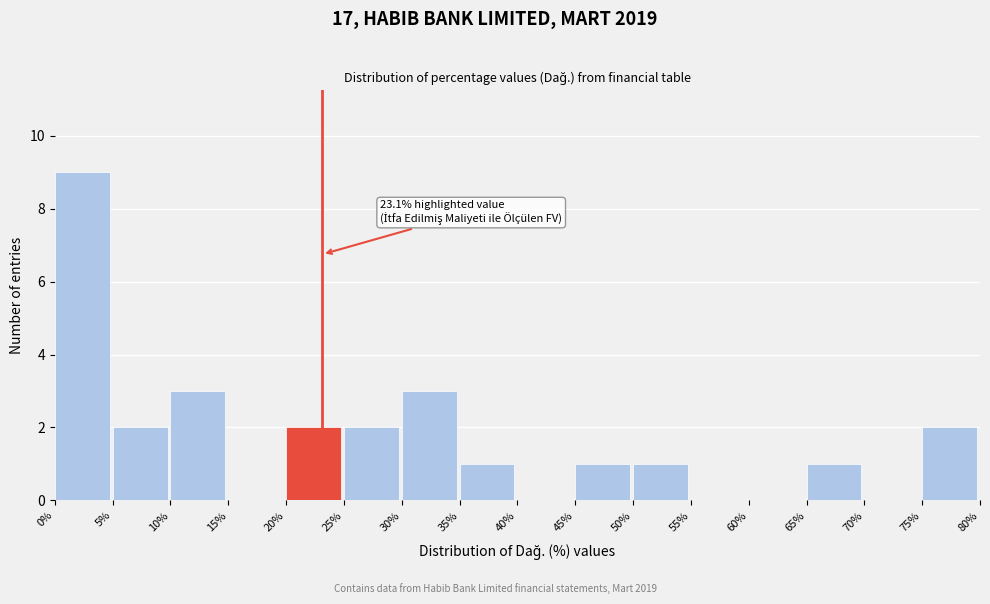

Which range on the x-axis has the tallest bar?

0% to 5%